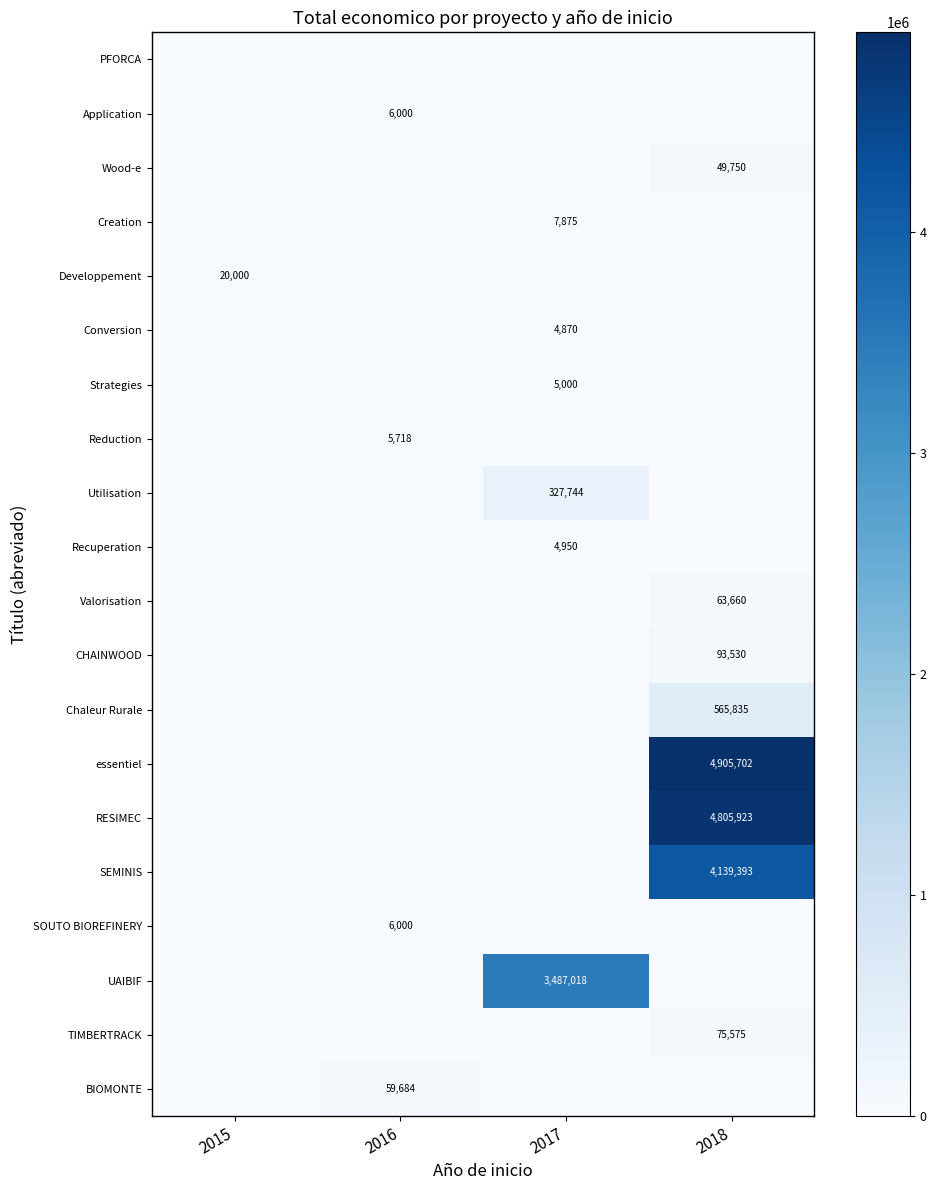

The value of Application at 2016 is 6000. True or false?

True